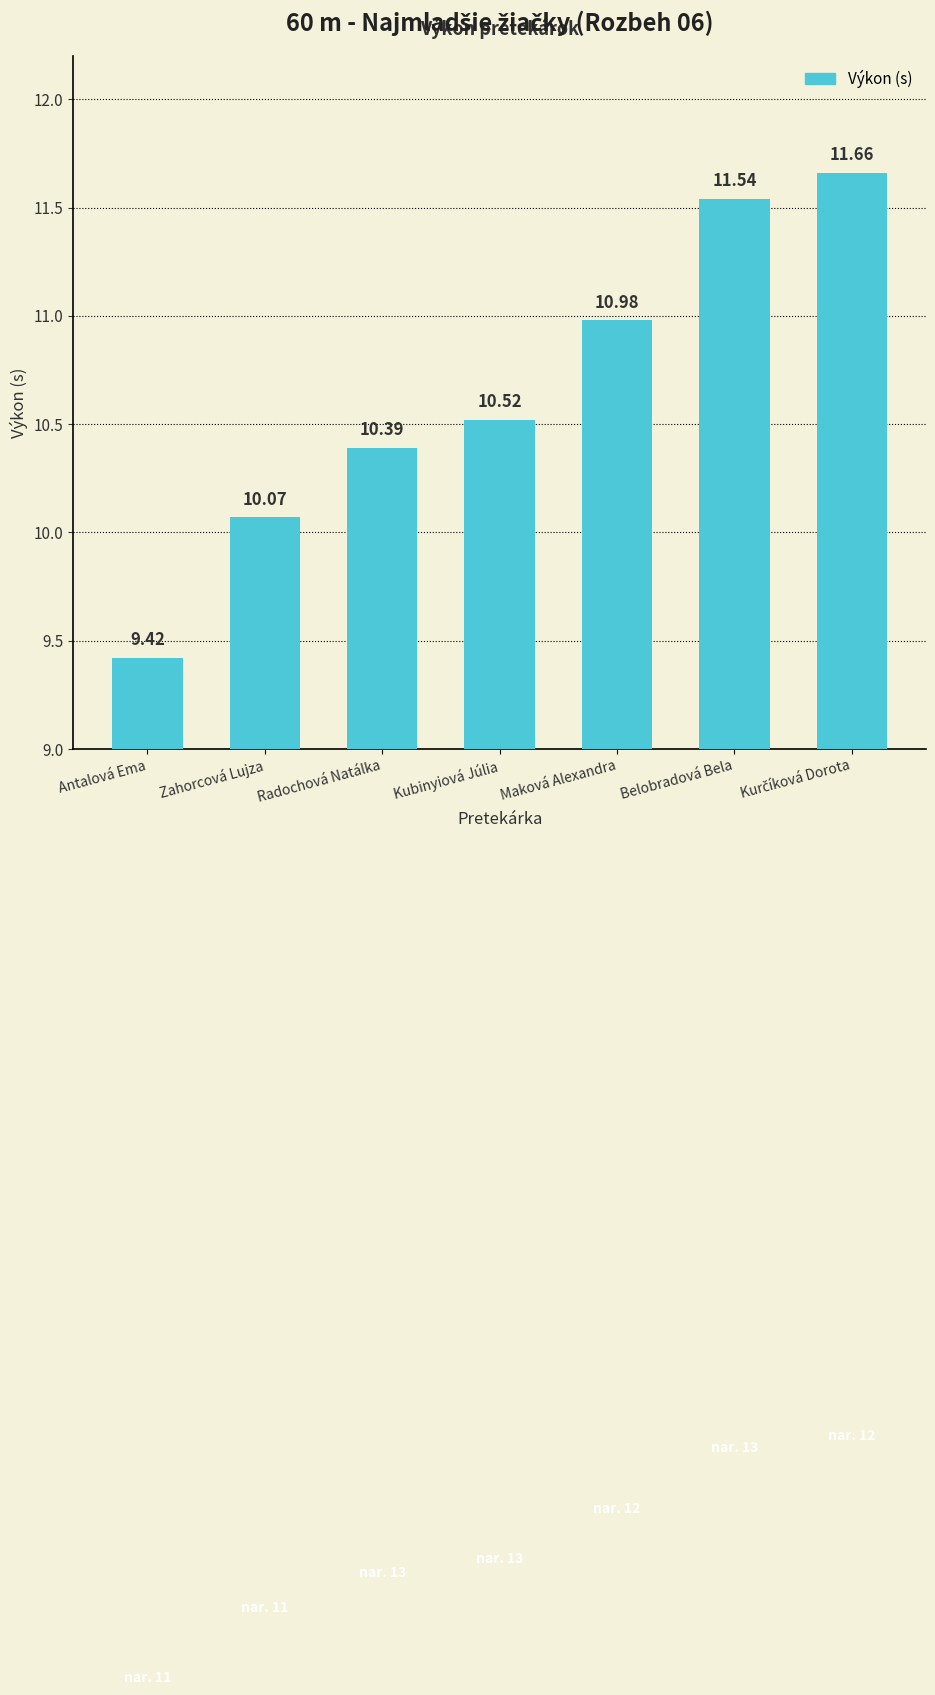

Are the bars horizontal?

No